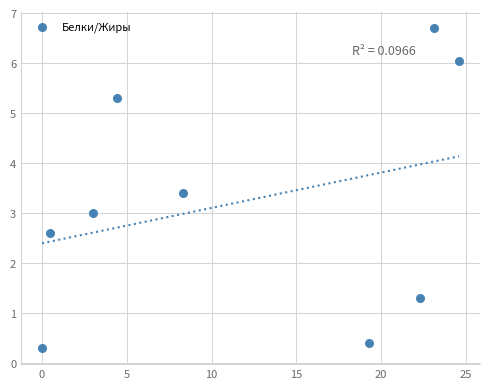

What is the range of X values (max minus min)?

24.6